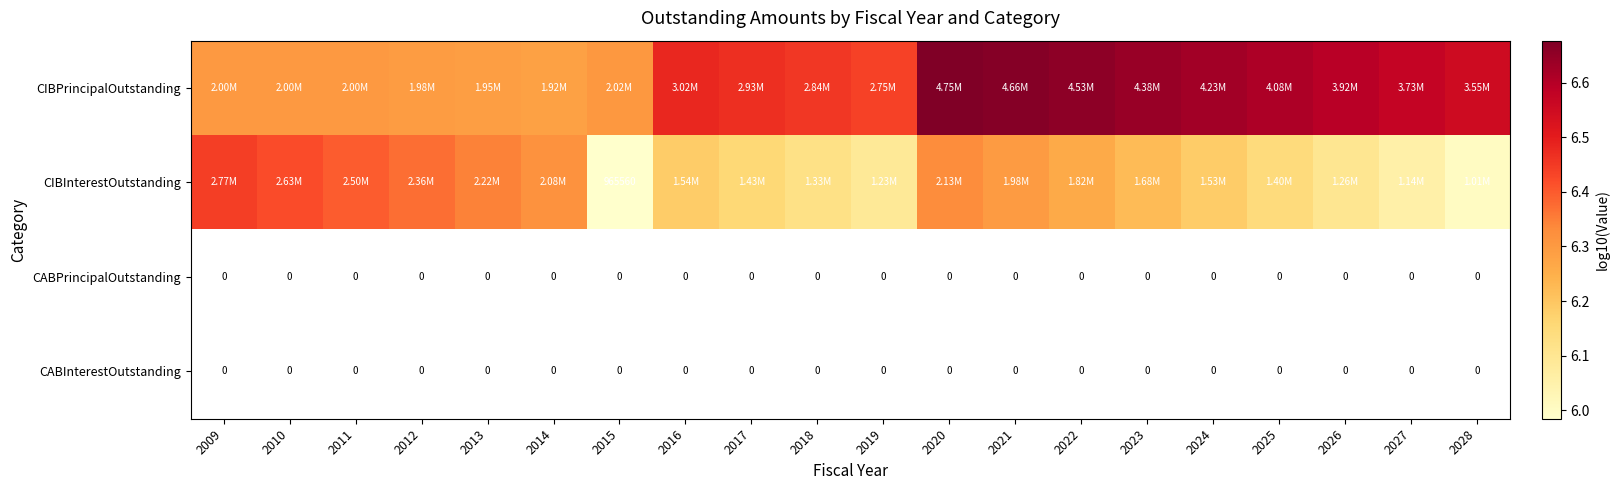

What is the sum of the CIBInterestOutstanding values at 2021 and 2023?

12.5